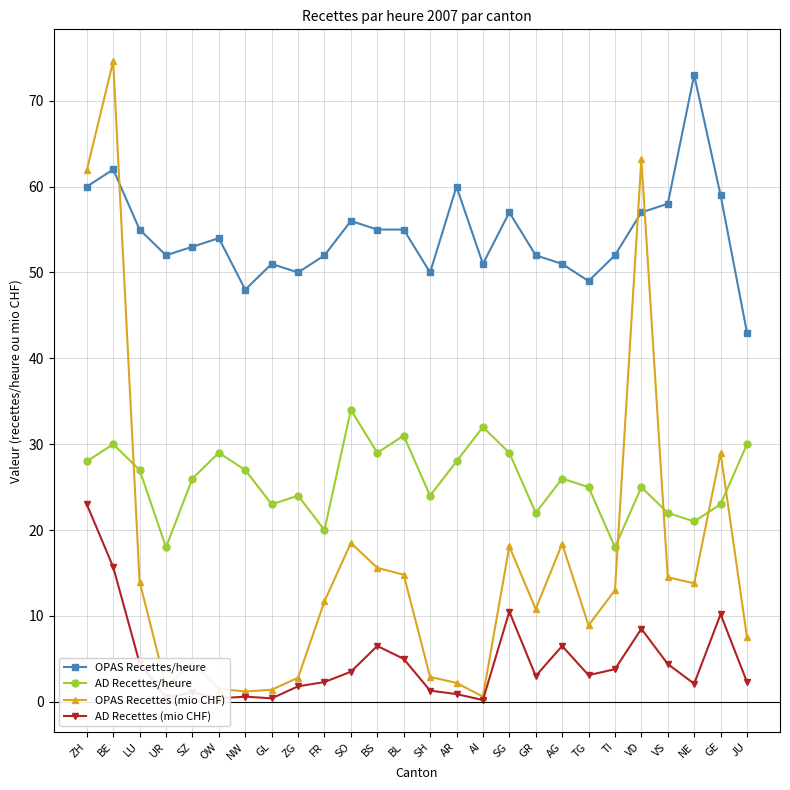

What is the sum of the OPAS Recettes (mio CHF) values at AI and NW?

1.8